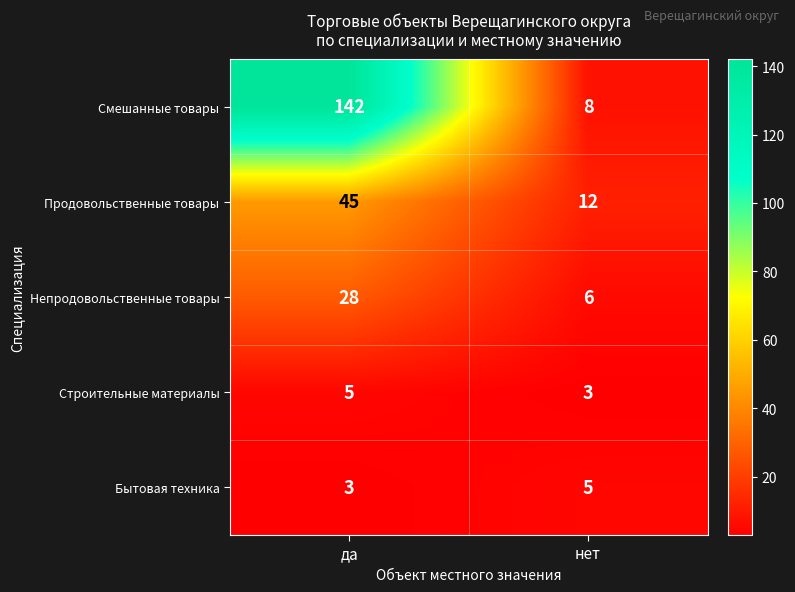

At which label does Смешанные товары reach its minimum?

нет